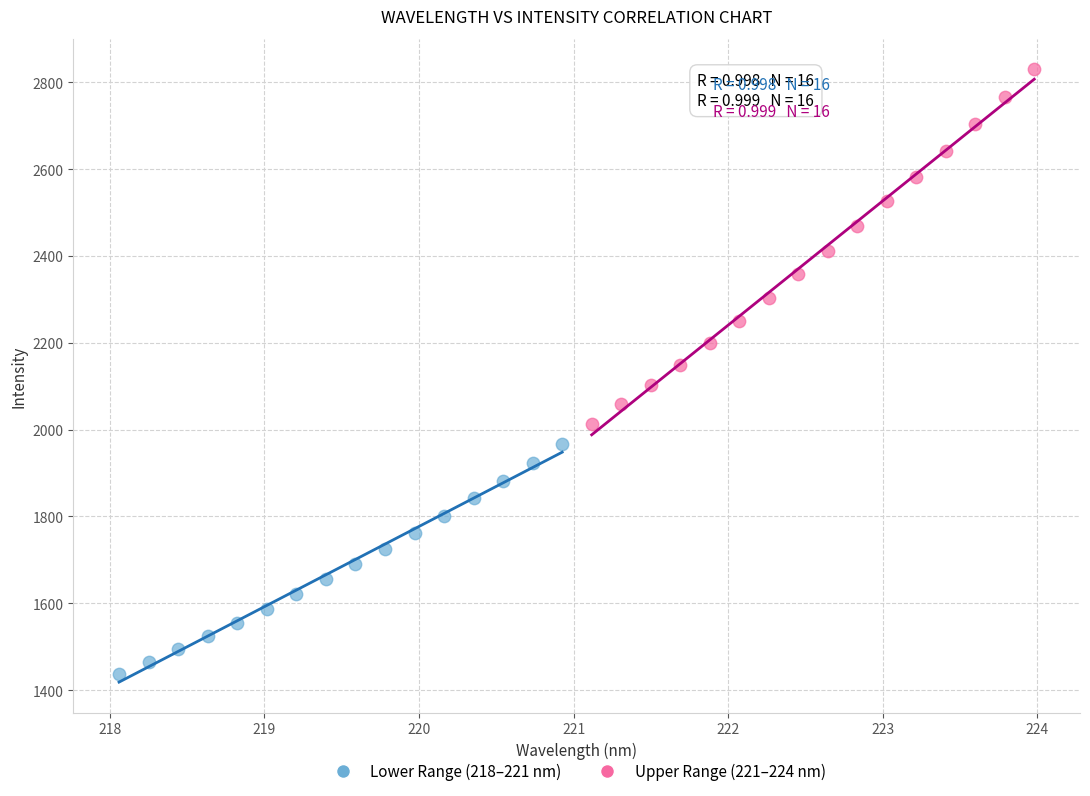

Which series contains the highest Y value?

Upper Range (221–224 nm)